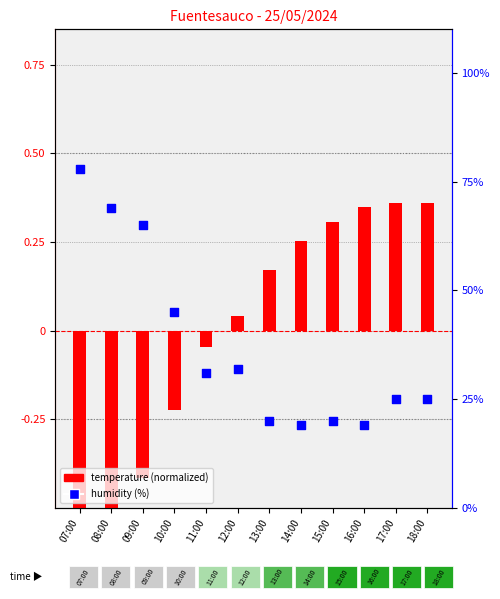

What are all the series names shown in the legend?

Temperature (normalized), Humidity (%)